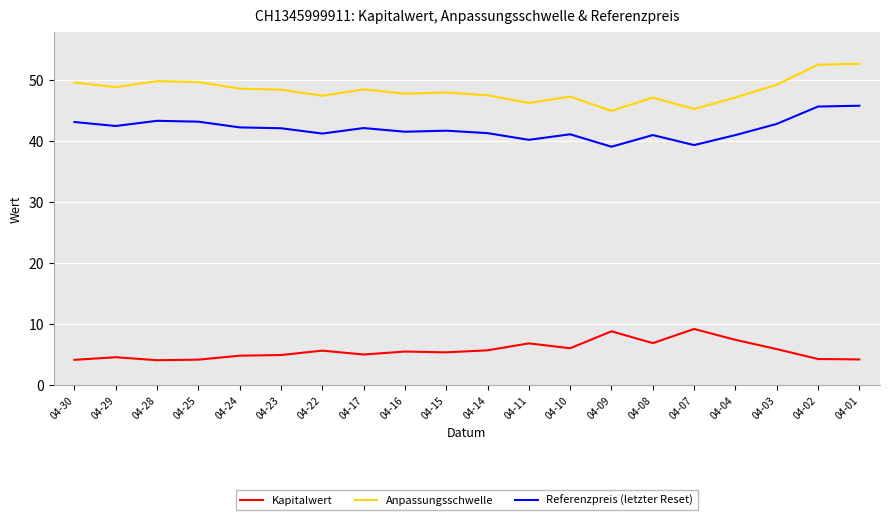

Is it true that Kapitalwert equals 4.6 at 04-29?

True